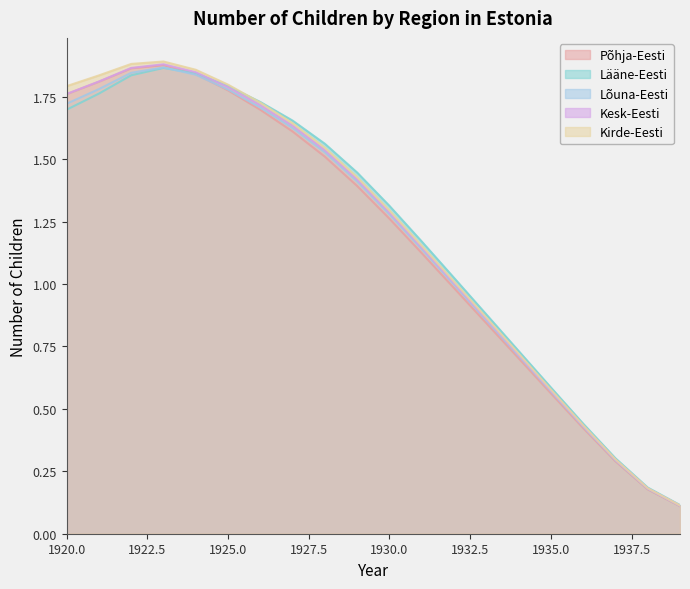

True or false: Lääne-Eesti has more than 1 points higher than both neighbors.

False